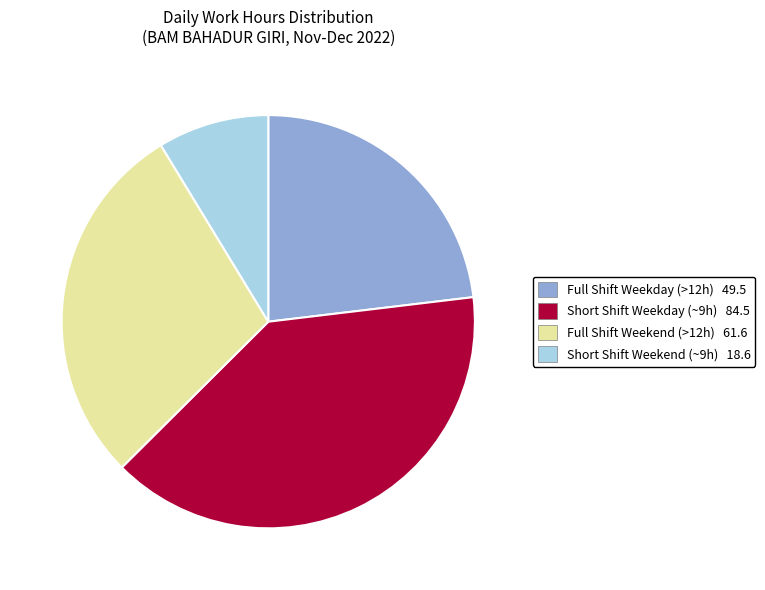

Is there a majority slice in this chart?

No